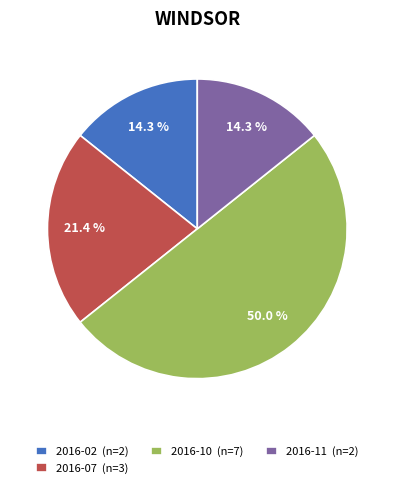

Which category has the biggest portion of the pie?

2016-10 (n=7)